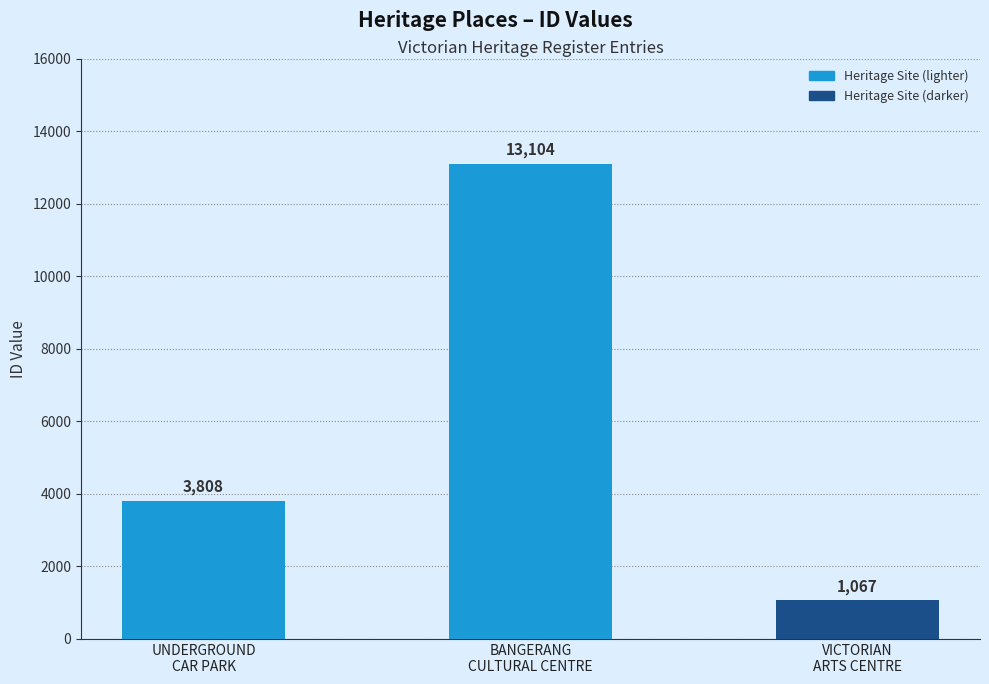

Rank the categories by value from lowest to highest.

VICTORIAN
ARTS CENTRE, UNDERGROUND
CAR PARK, BANGERANG
CULTURAL CENTRE